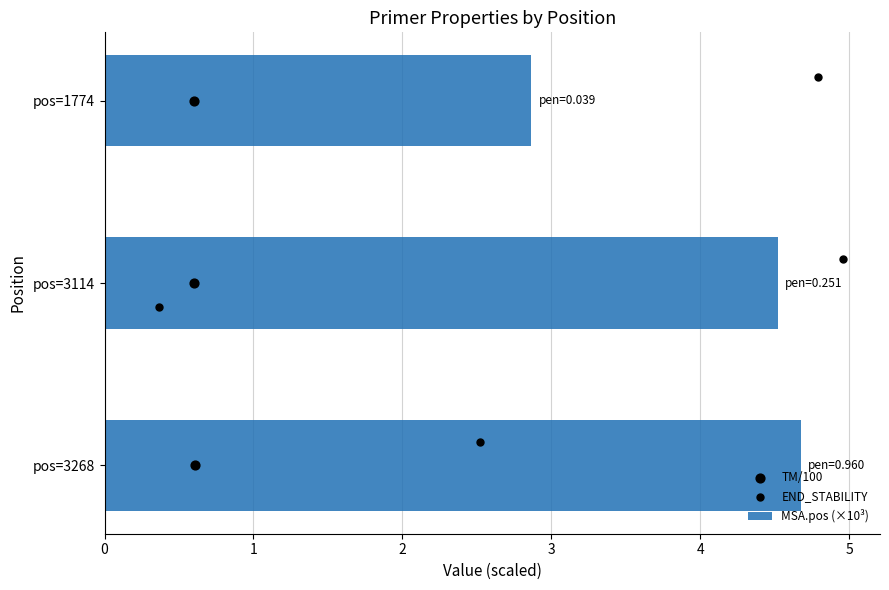

Which series contains the lowest Y value?

TM/100